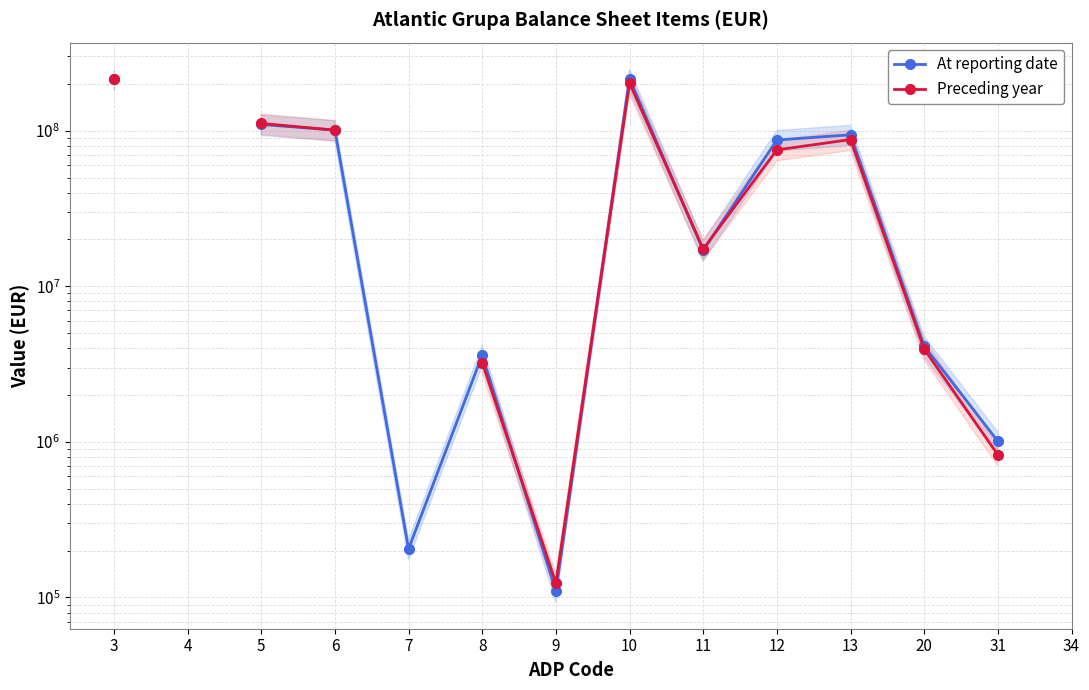

True or false: At reporting date has more than 2 interior local peaks.

True